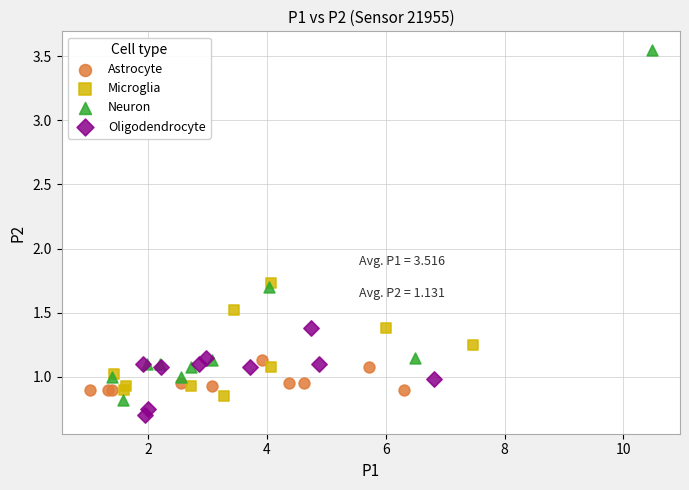

Which series has the widest spread of Y values?

Neuron